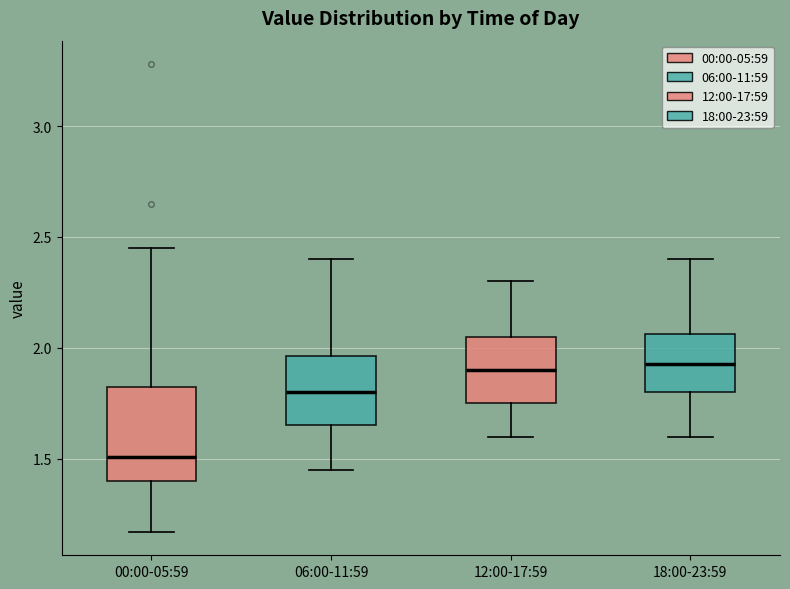

Reading left to right, transcribe this box plot: for each box, give where its median line is, the range the box spans, and where its two whiskers end, as read against the y-axis. The values are not printed on the chart, so give them approximately, as read against the axis.

00:00-05:59: median 1.50, box 1.40 to 1.85, whiskers 1.15 to 2.45
06:00-11:59: median 1.80, box 1.65 to 1.95, whiskers 1.45 to 2.40
12:00-17:59: median 1.90, box 1.75 to 2.05, whiskers 1.60 to 2.30
18:00-23:59: median 1.95, box 1.80 to 2.05, whiskers 1.60 to 2.40